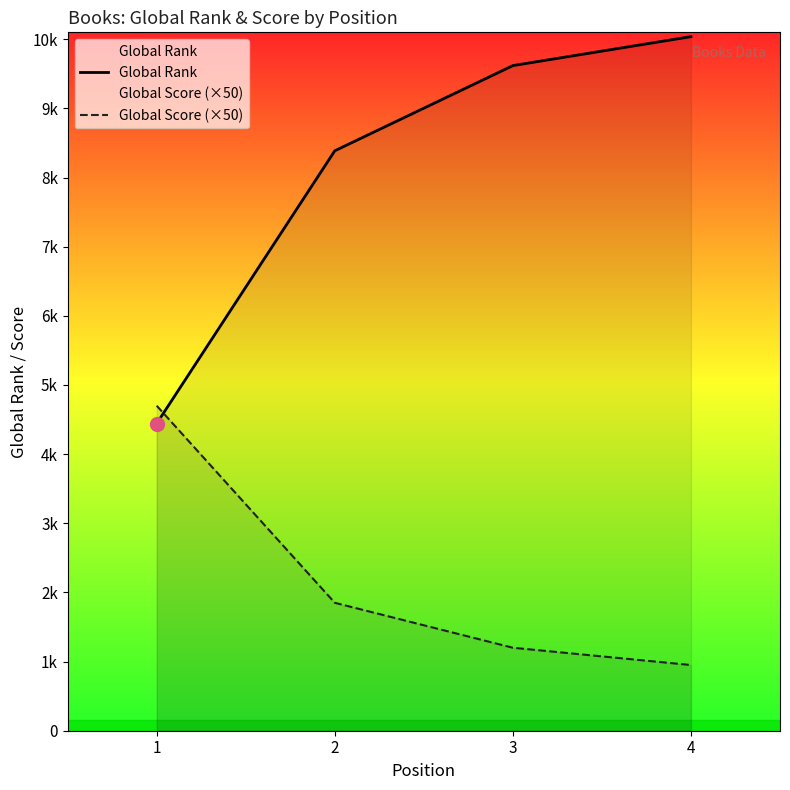

Reading right to left, transcribe all the data shown in this chart.

Global Rank: 10038	9619	8387	4443
Global Score (×50): 950	1200	1850	4700